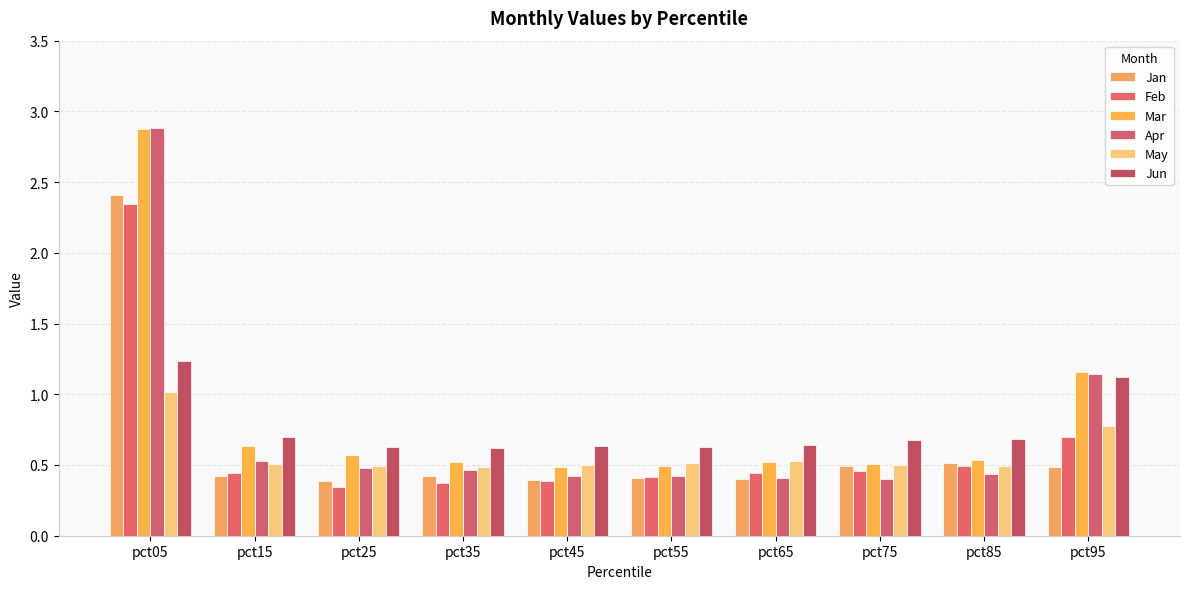

Reading right to left, list all the values displayed in this chart.

Jan: pct95=0.5	pct85=0.5	pct75=0.5	pct65=0.4	pct55=0.4	pct45=0.4	pct35=0.4	pct25=0.4	pct15=0.4	pct05=2.4
Feb: pct95=0.7	pct85=0.5	pct75=0.5	pct65=0.4	pct55=0.4	pct45=0.4	pct35=0.4	pct25=0.3	pct15=0.4	pct05=2.3
Mar: pct95=1.2	pct85=0.5	pct75=0.5	pct65=0.5	pct55=0.5	pct45=0.5	pct35=0.5	pct25=0.6	pct15=0.6	pct05=2.9
Apr: pct95=1.1	pct85=0.4	pct75=0.4	pct65=0.4	pct55=0.4	pct45=0.4	pct35=0.5	pct25=0.5	pct15=0.5	pct05=2.9
May: pct95=0.8	pct85=0.5	pct75=0.5	pct65=0.5	pct55=0.5	pct45=0.5	pct35=0.5	pct25=0.5	pct15=0.5	pct05=1.0
Jun: pct95=1.1	pct85=0.7	pct75=0.7	pct65=0.6	pct55=0.6	pct45=0.6	pct35=0.6	pct25=0.6	pct15=0.7	pct05=1.2